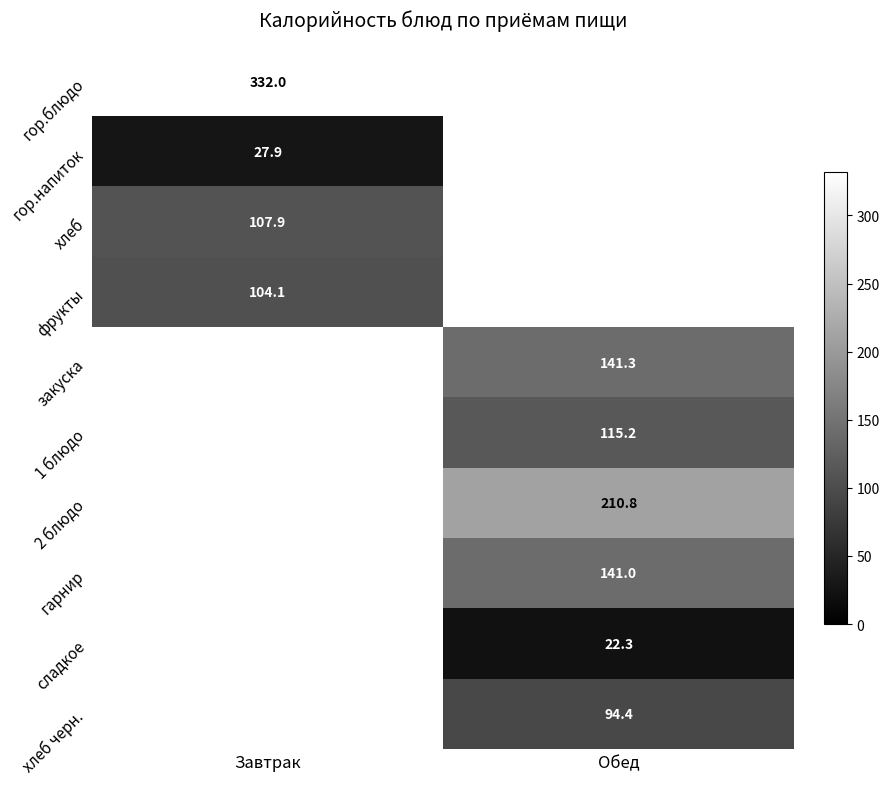

The 2 блюдо series shows 210.8 at Обед. True or false?

True